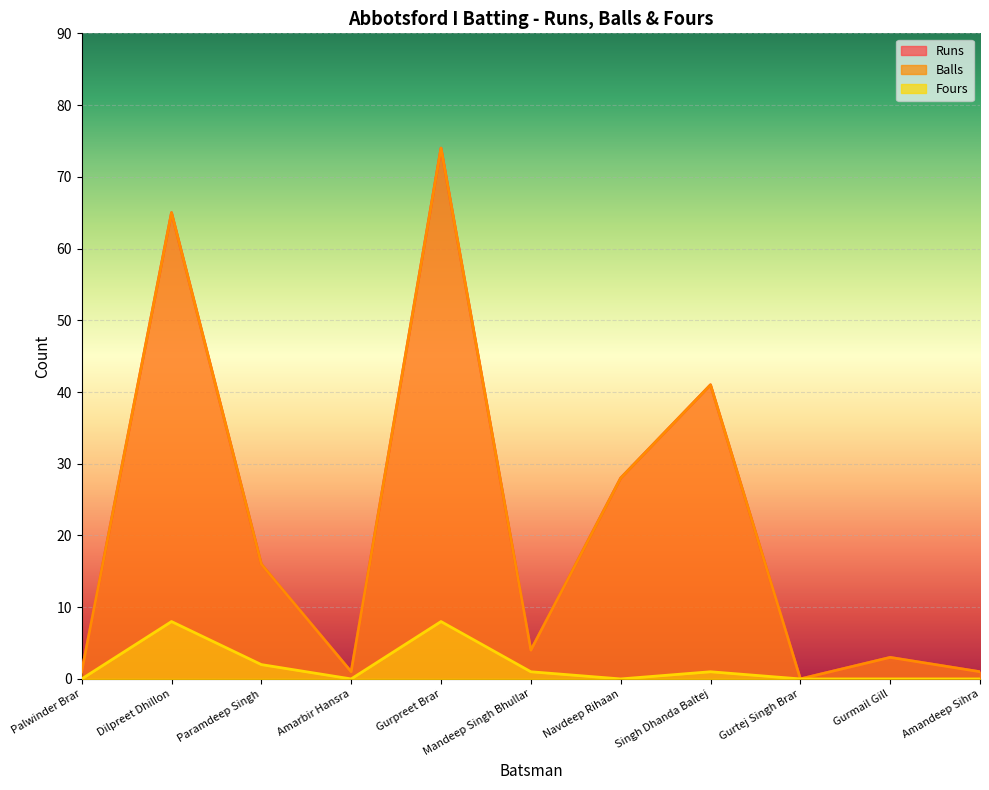

At which category does Runs reach its first local valley?

Amarbir Hansra